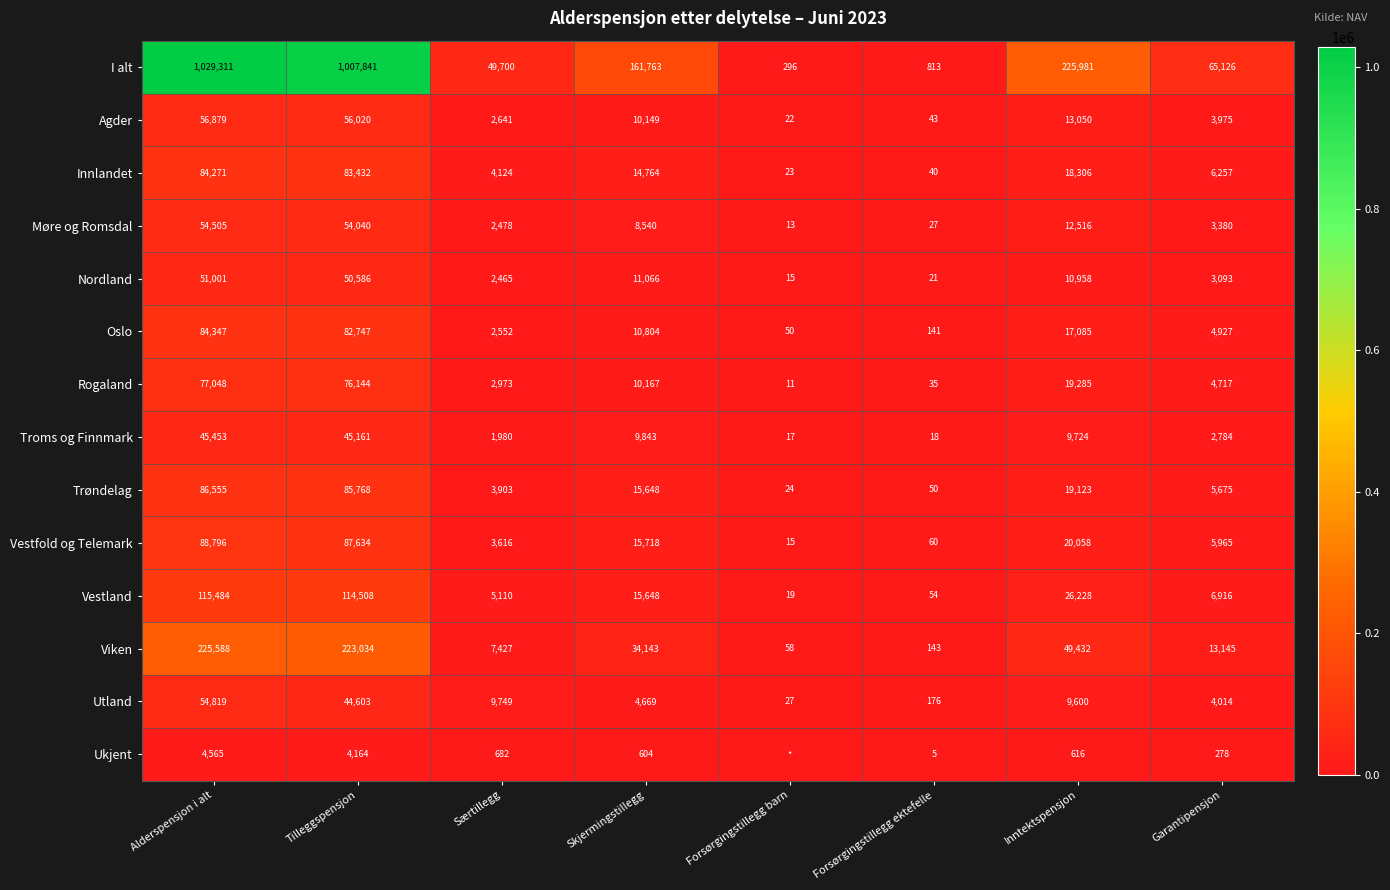

What is the greatest value displayed?

1029311